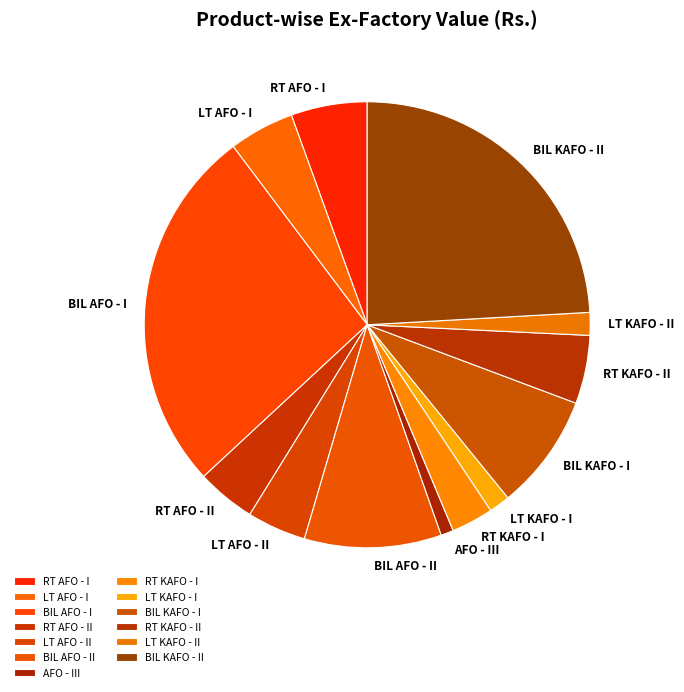

How many slices are in this pie chart?

13